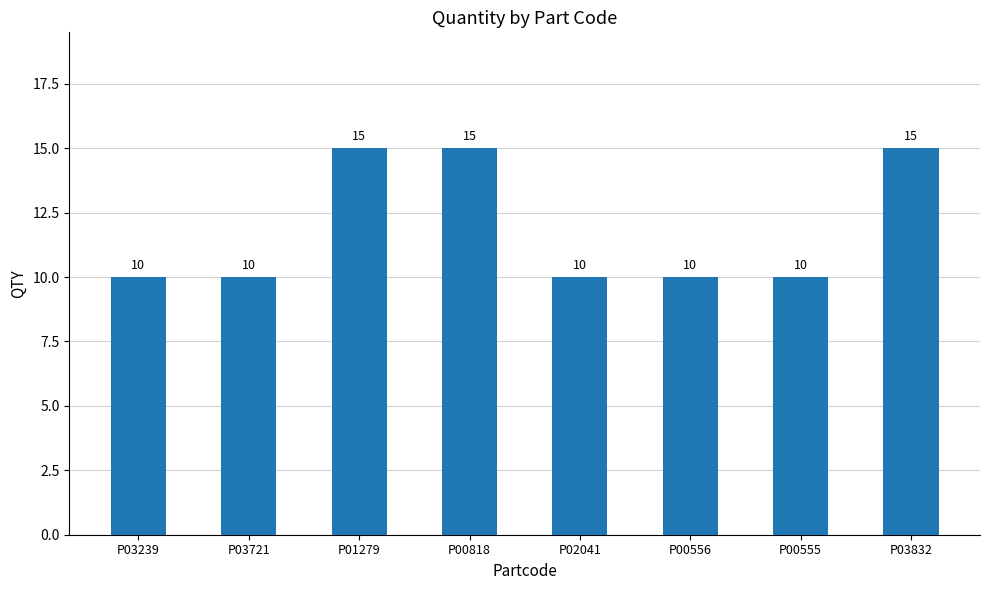

What is the maximum value shown in the chart?

15